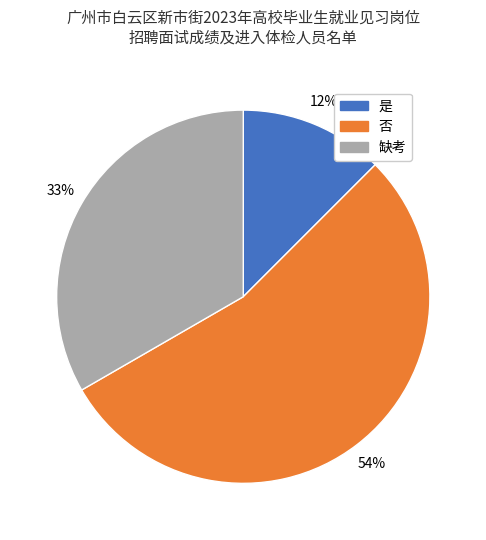

To the nearest percent, what percentage of the pie is 缺考?

33%